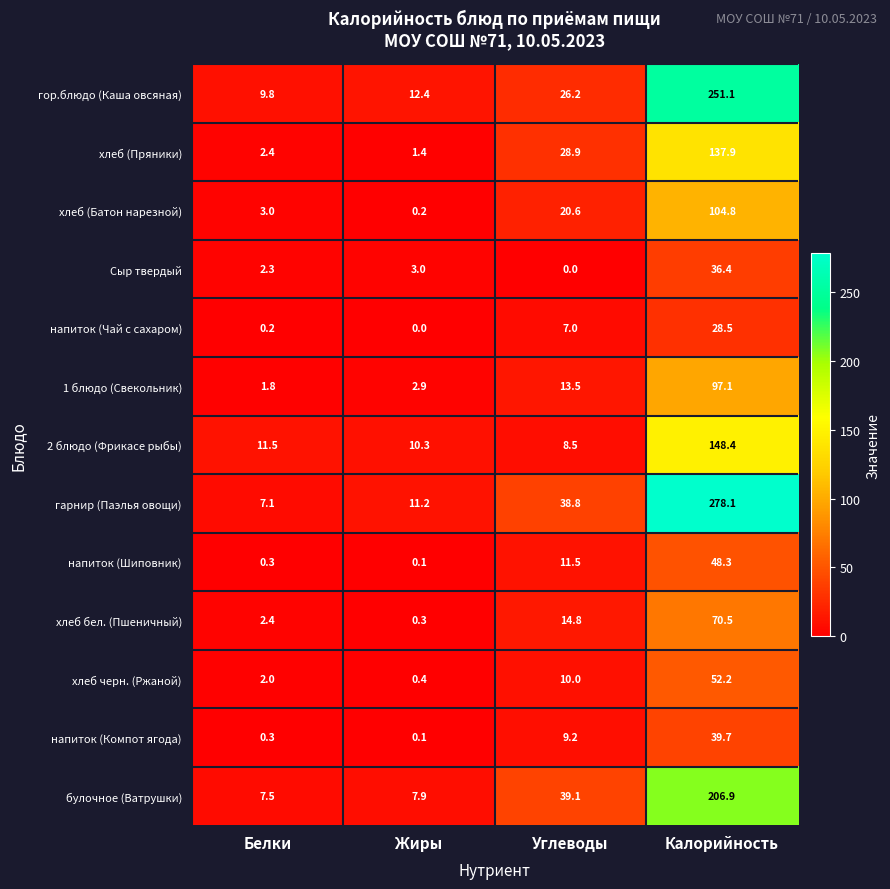

Between Углеводы and Калорийность, which series saw the biggest shift?

гарнир (Паэлья овощи)